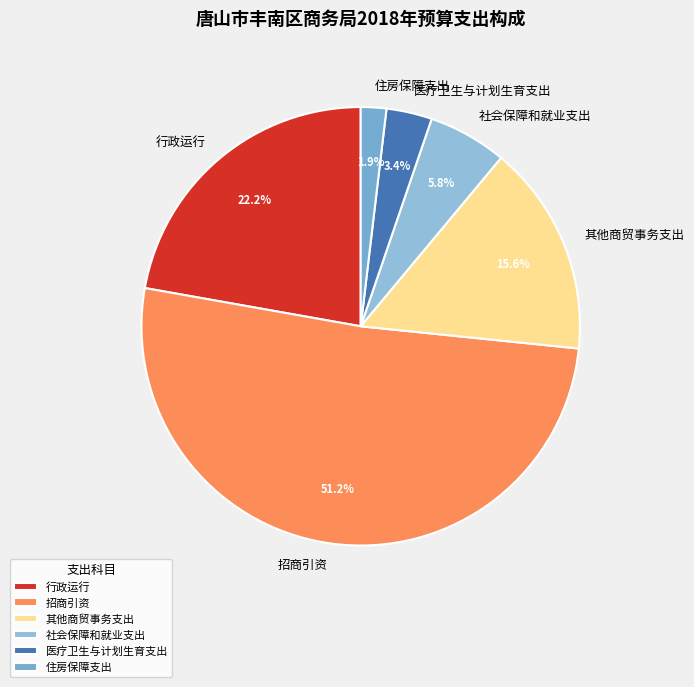

What is the largest slice in the pie chart?

招商引资